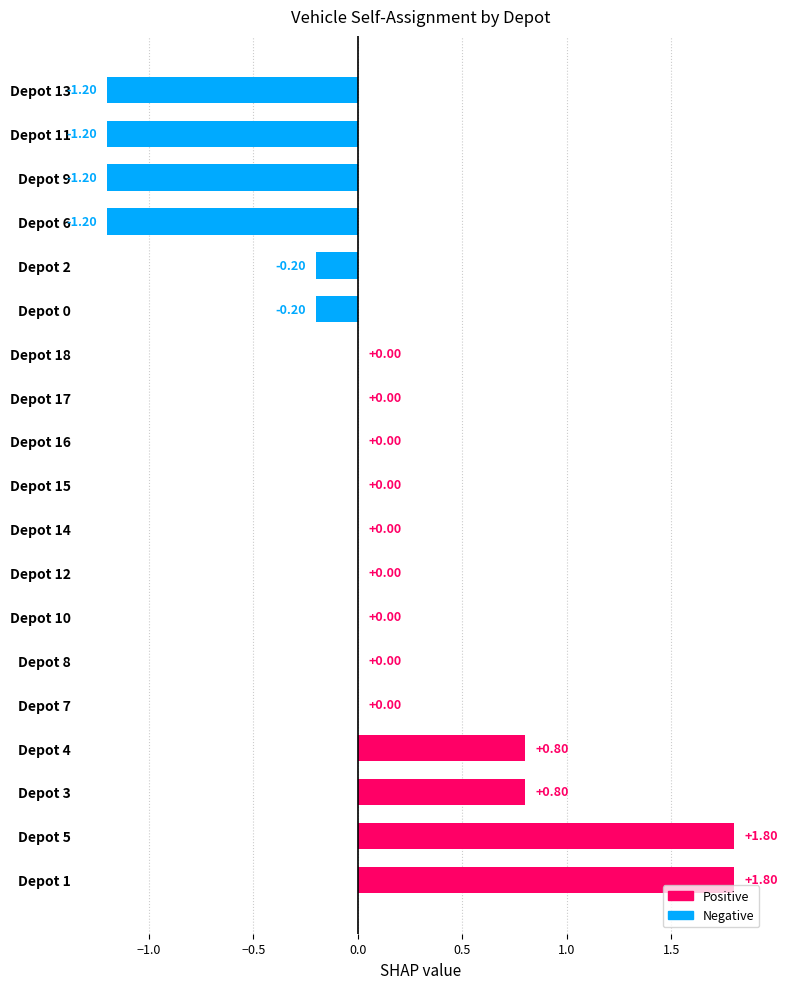

Which has a higher value, Depot 10 or Depot 3?

Depot 3